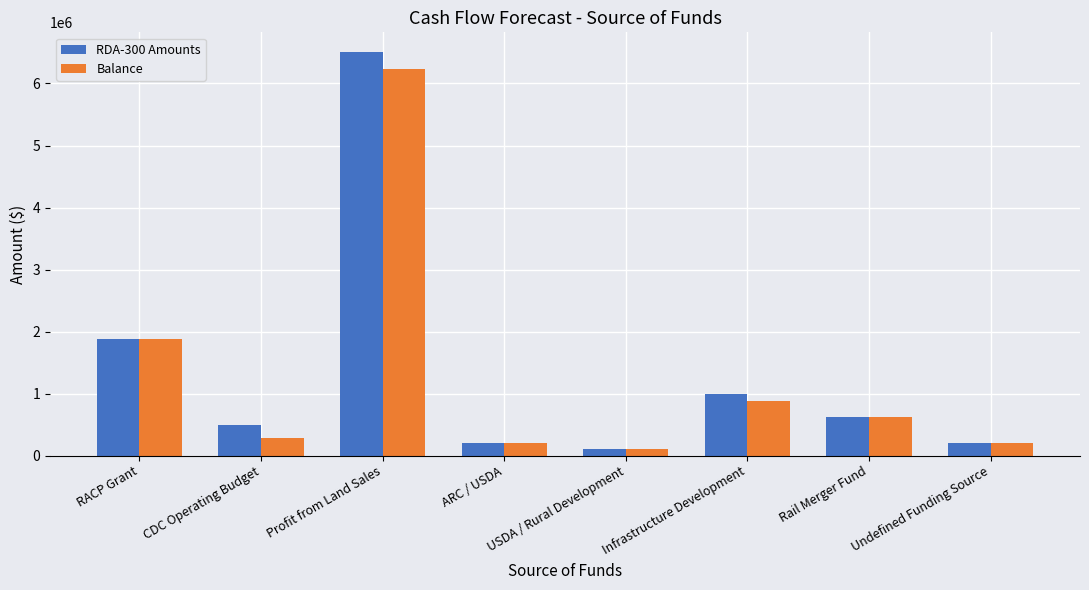

At which label does RDA-300 Amounts reach its peak?

Profit from Land Sales